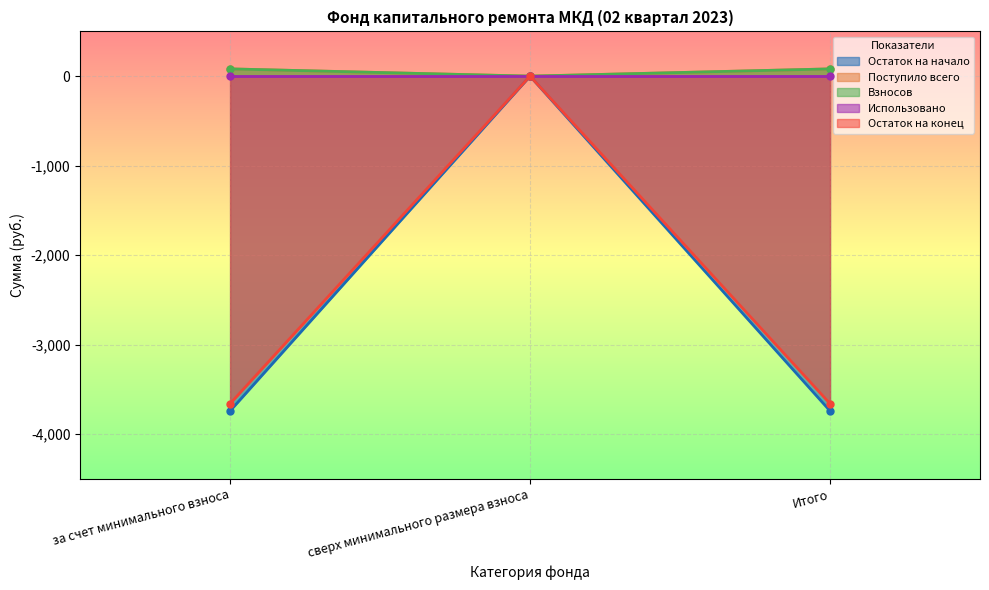

How many categories are shown in the chart?

3